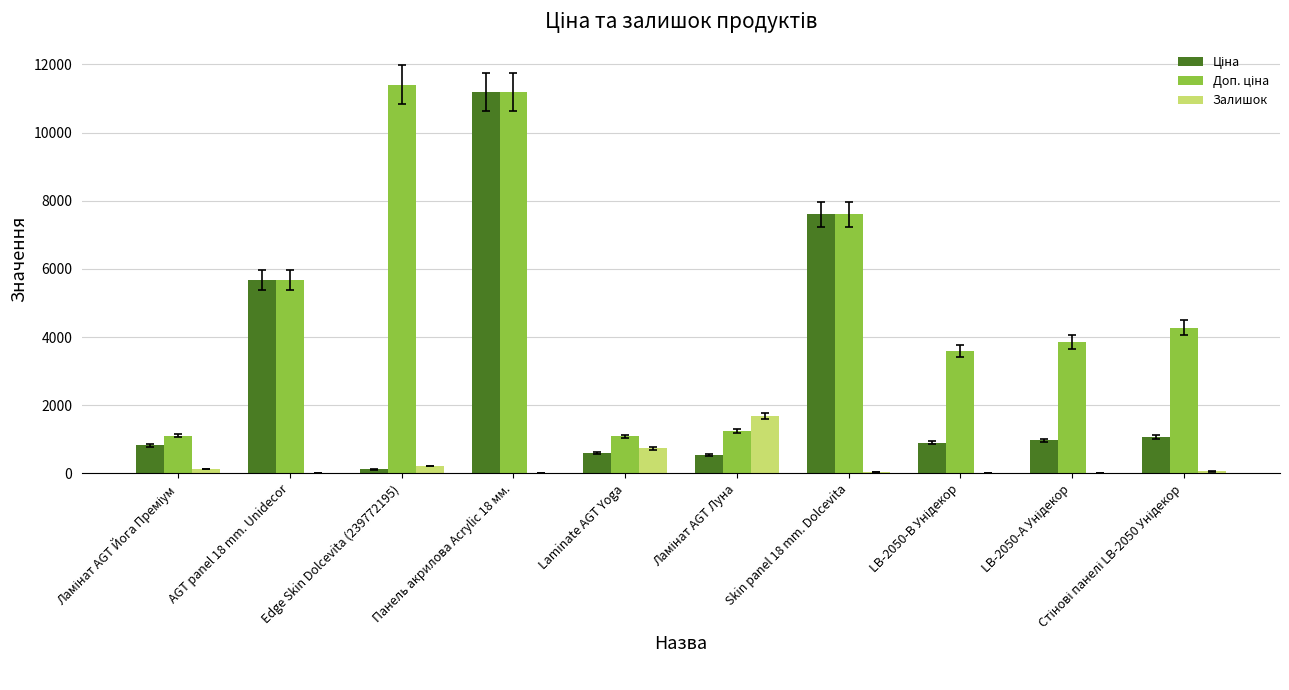

Count the number of categories in the chart.

10